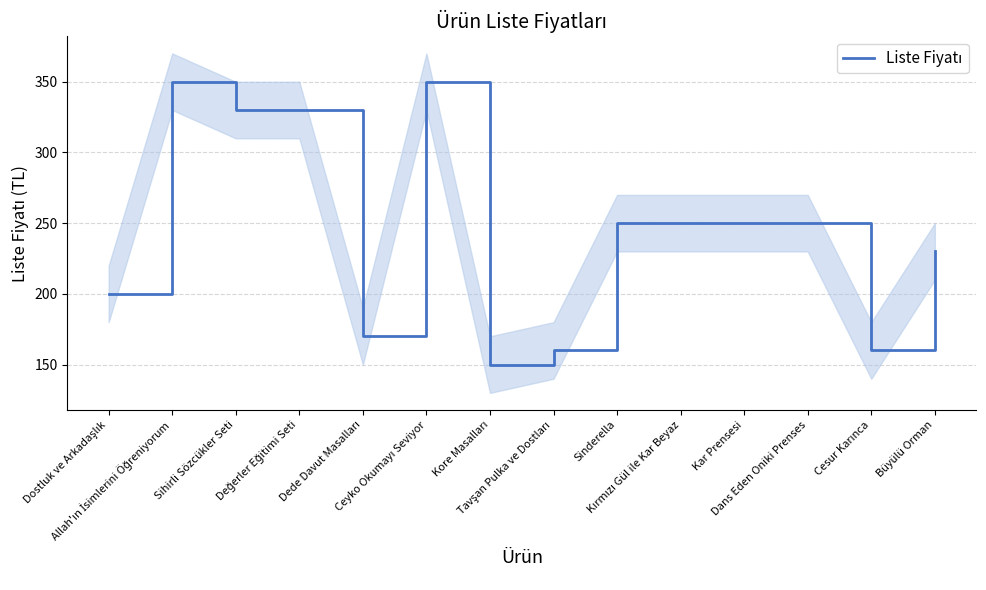

At which category does the chart reach its minimum across all series?

Kore Masalları